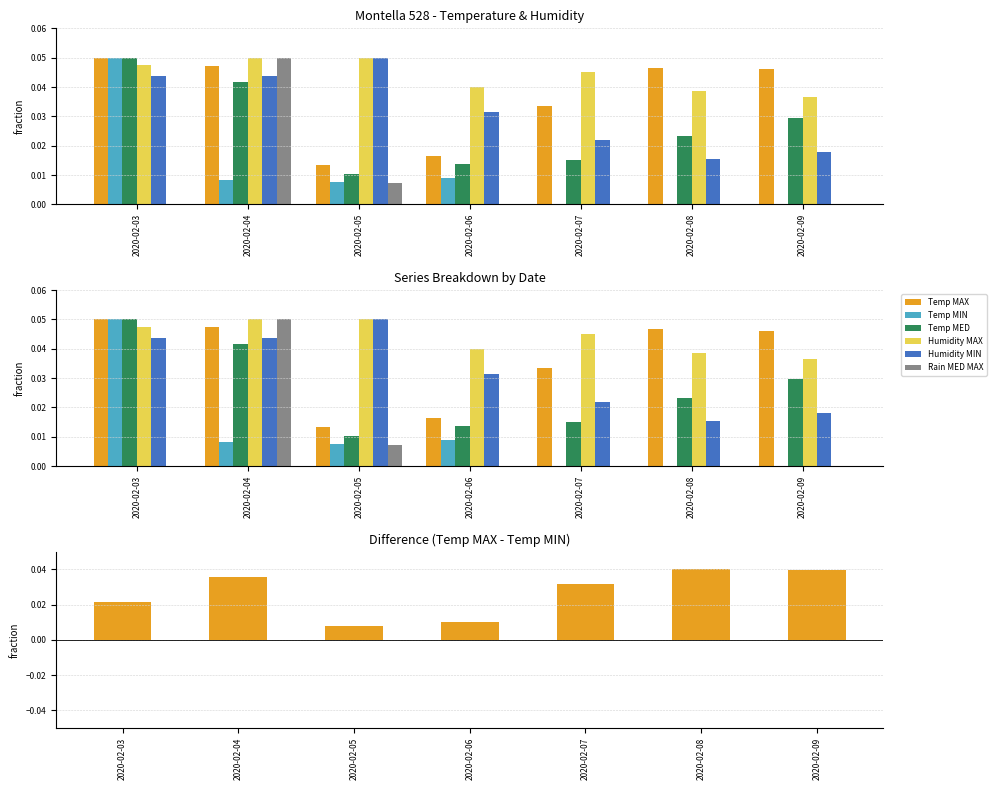

Which category has the lowest value in the Temp MIN series?

2020-02-07